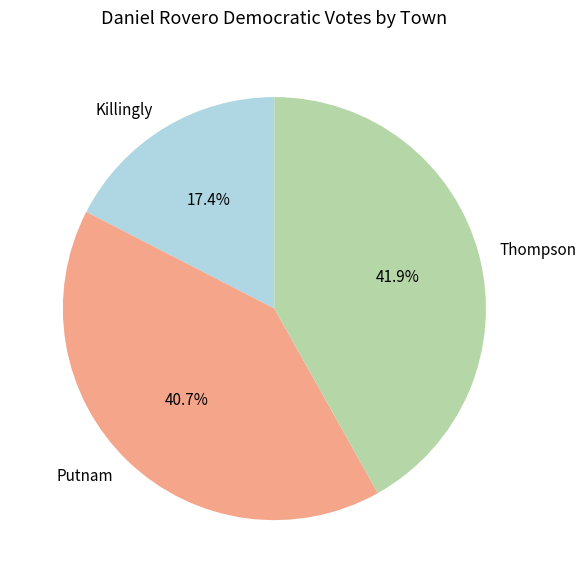

Between Putnam and Thompson, which is larger?

Thompson